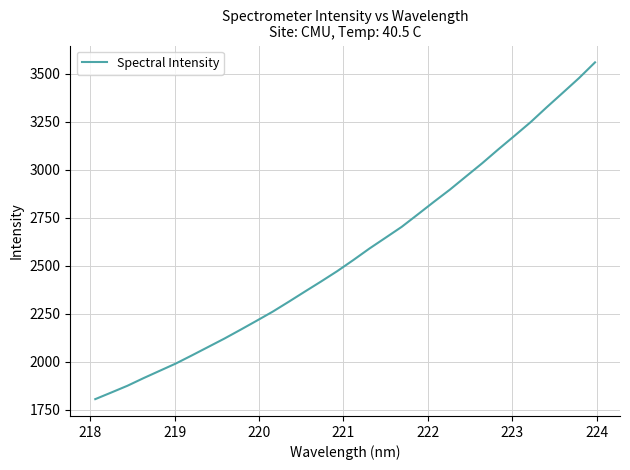

True or false: there are more than 0 points higher than both neighbors.

False